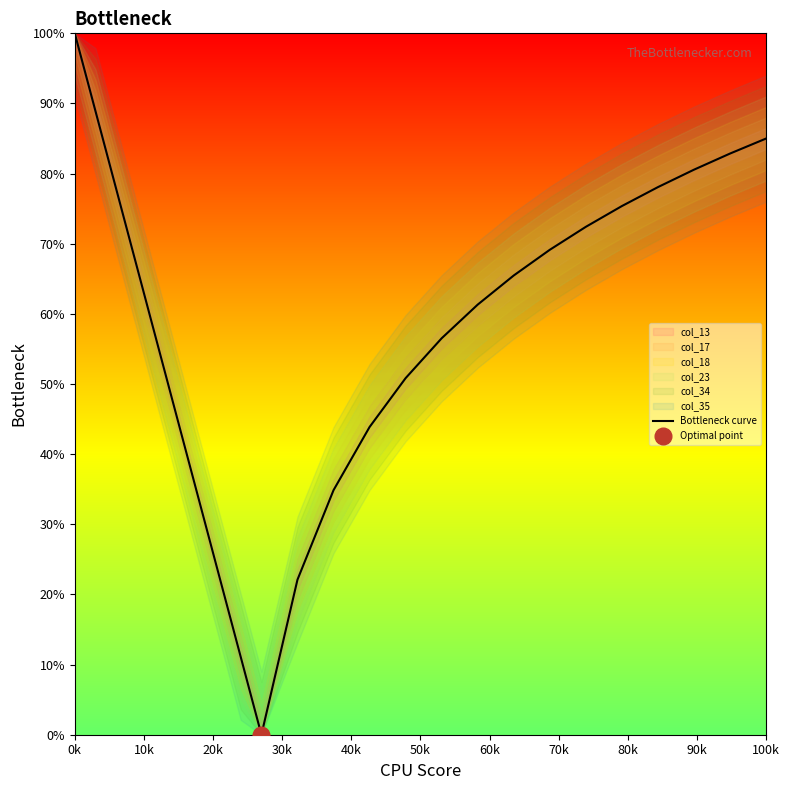

The value at 13 is 27.6. True or false?

False